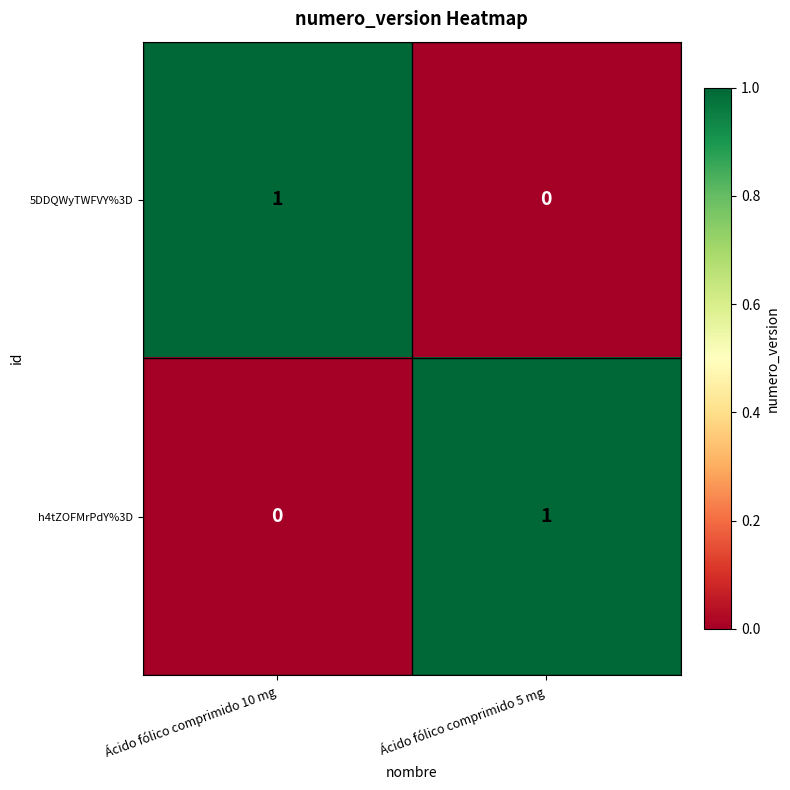

Reading left to right, transcribe all the data shown in this chart.

5DDQWyTWFVY%3D: Ácido fólico comprimido 10 mg=1	Ácido fólico comprimido 5 mg=0
h4tZOFMrPdY%3D: Ácido fólico comprimido 10 mg=0	Ácido fólico comprimido 5 mg=1